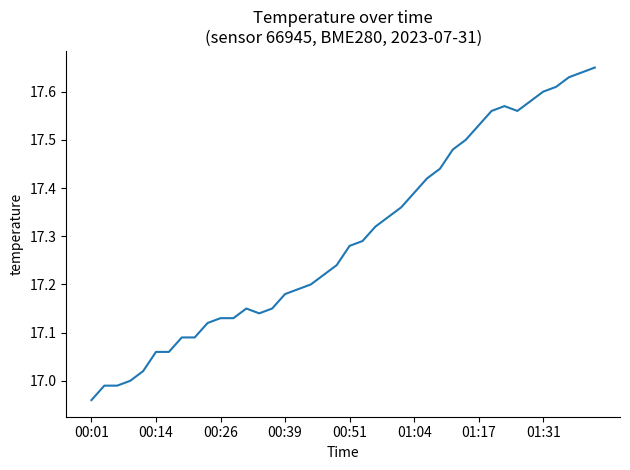

What is the difference between the maximum and minimum values?

0.7